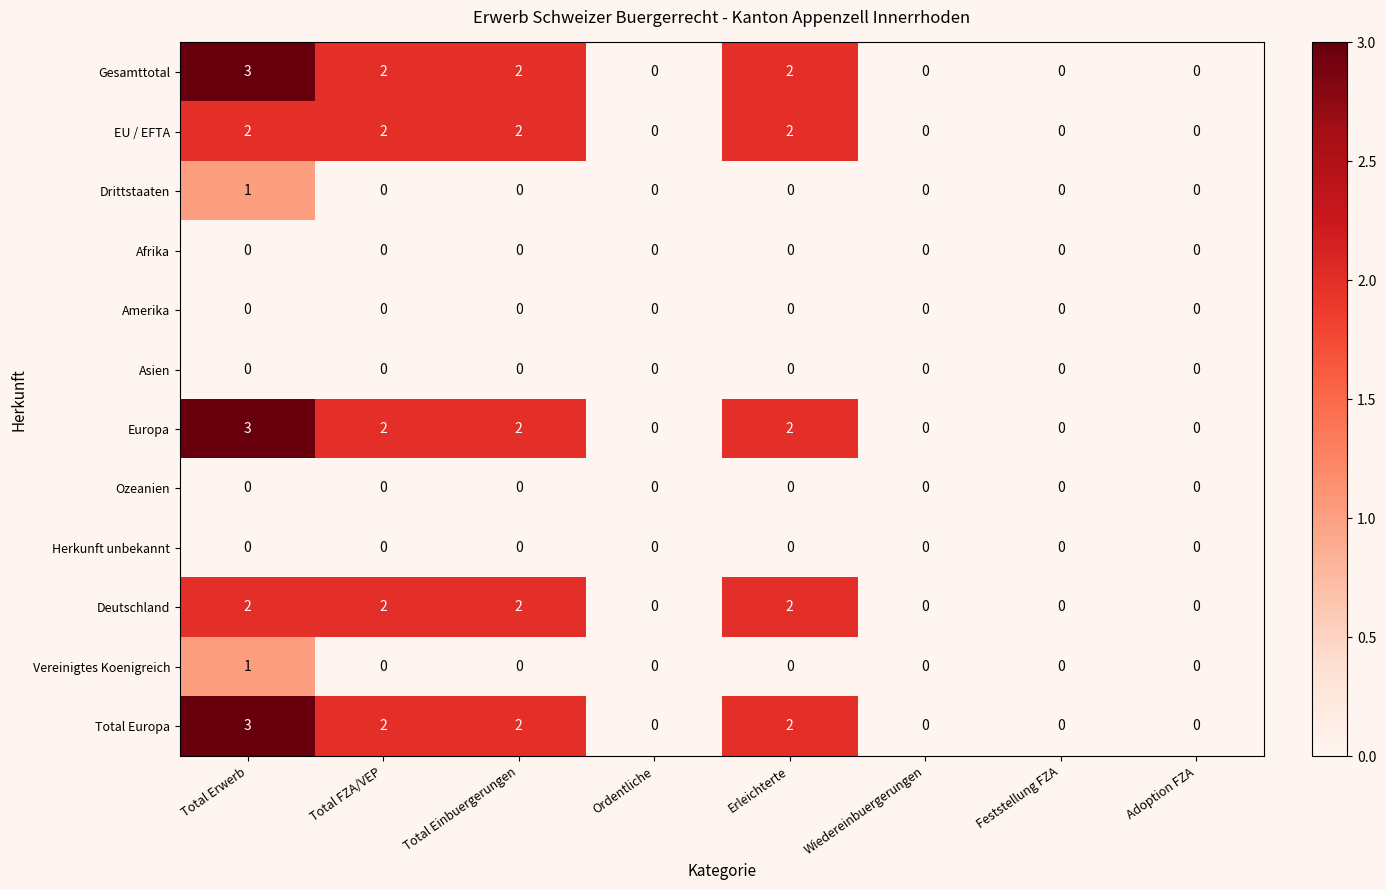

Where does the Total Europa series first go above 2?

Total Erwerb